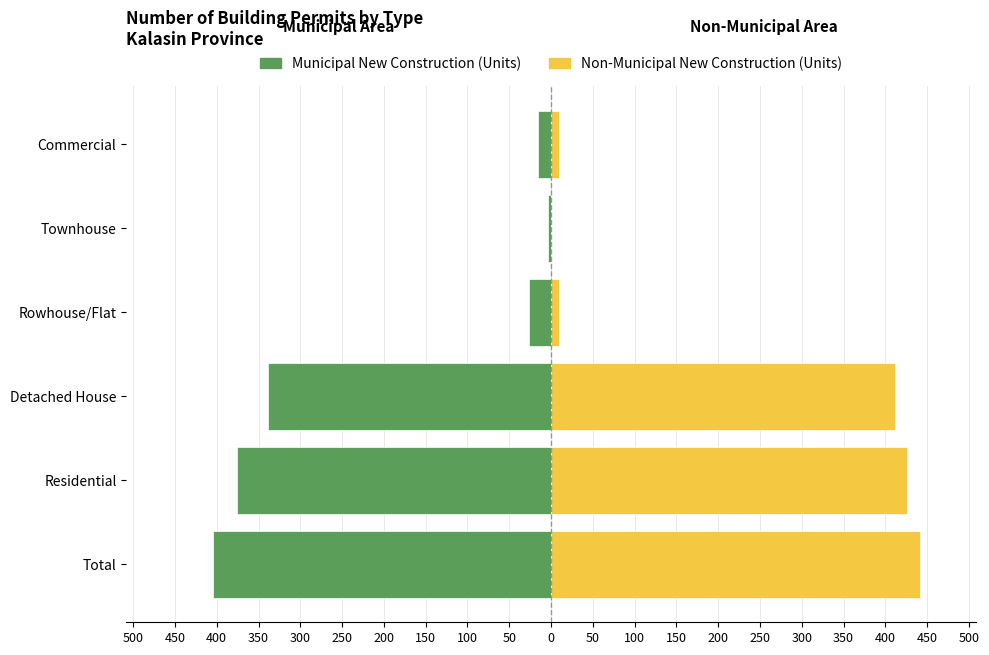

List the series in order of their overall mean, lowest first.

Municipal New Construction (Units), Non-Municipal New Construction (Units)